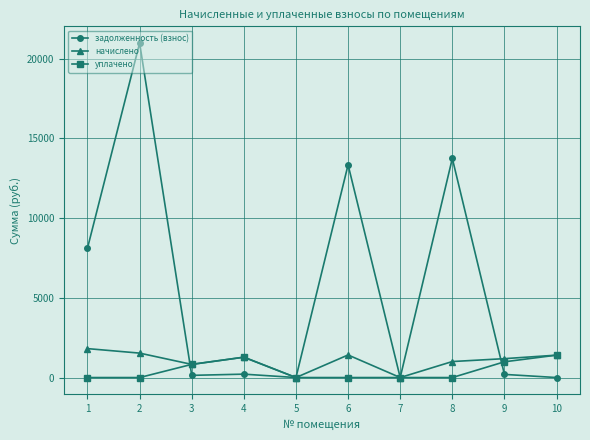

What is the maximum value for задолженность (взнос)?

20983.7